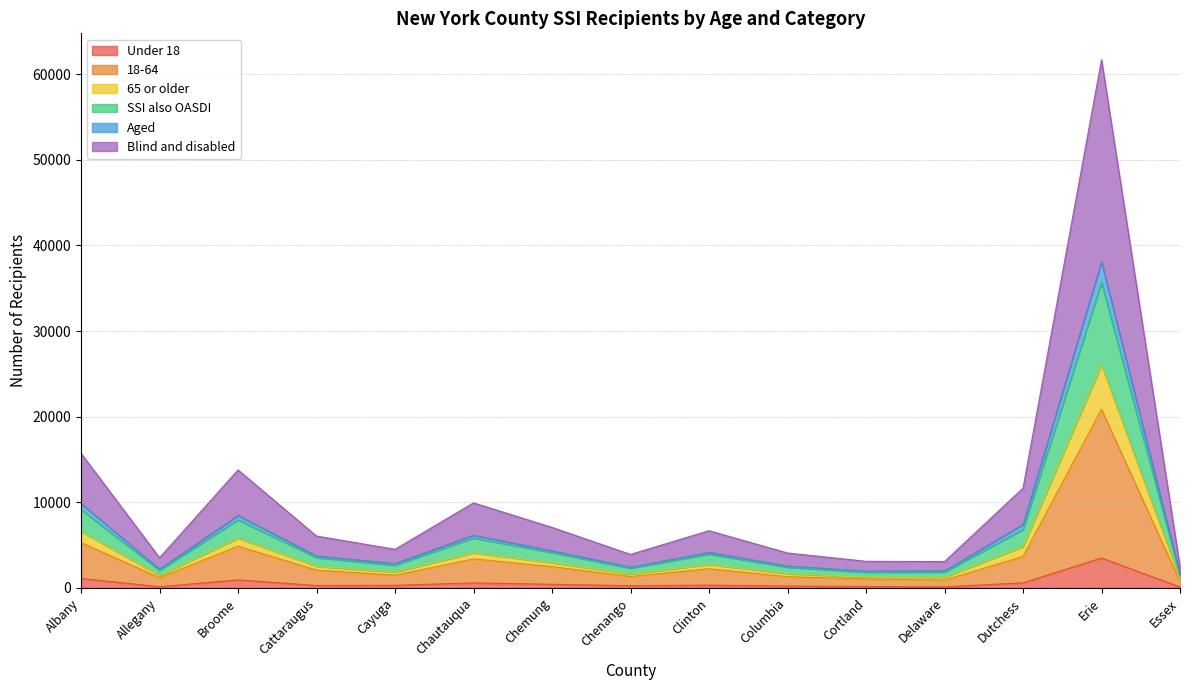

What is the total value across all series at Erie?

61695